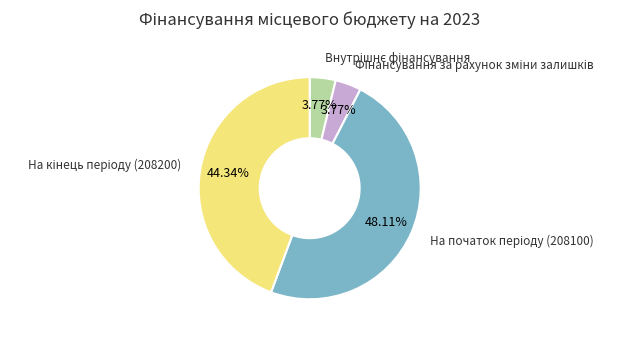

How many segments does this pie chart have?

4